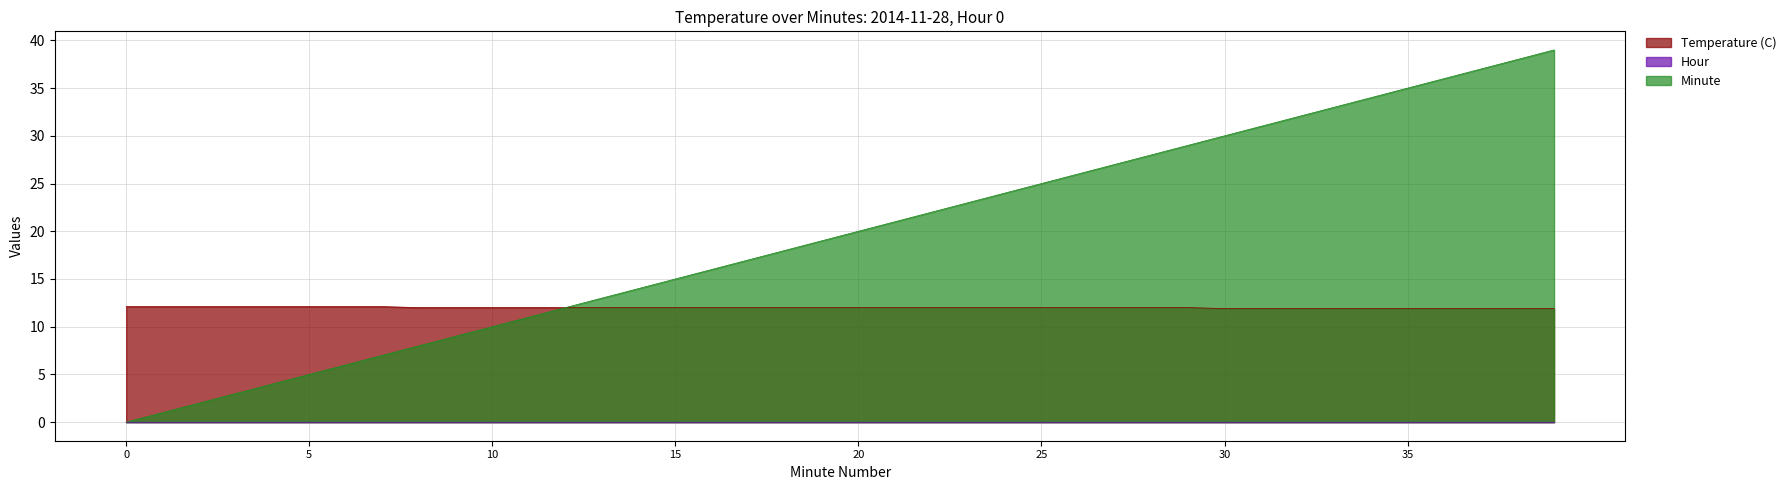

What value does the Temperature (C) series have at 19?

12.0